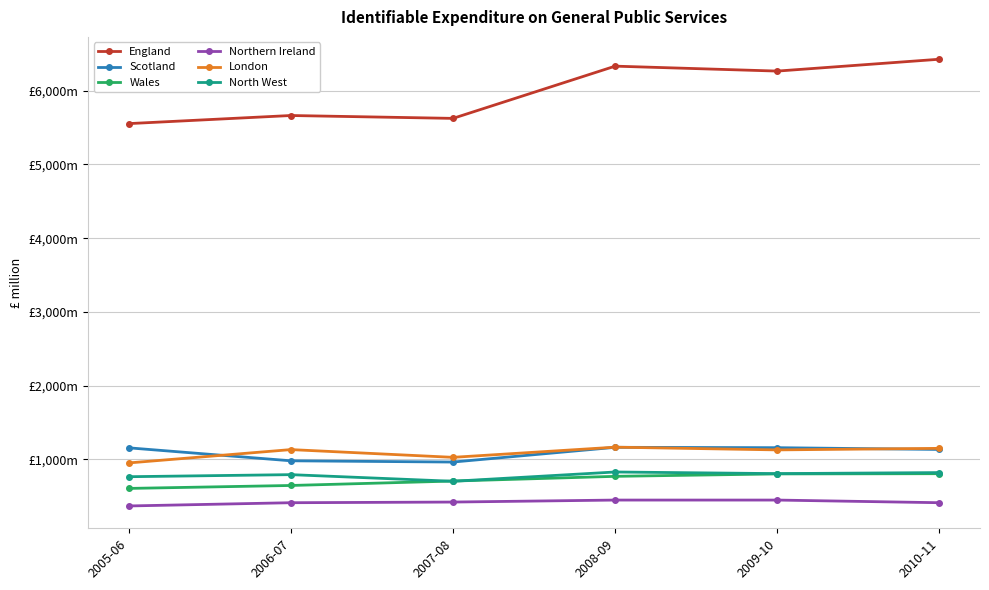

Is this an area chart (filled region under the line)?

No